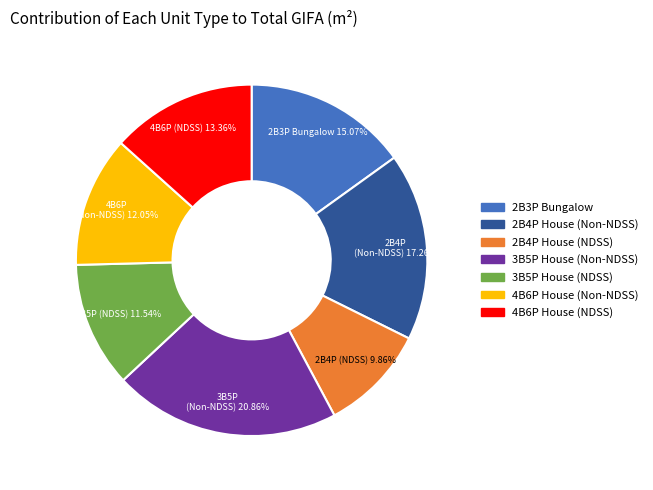

Which category has the smallest portion of the pie?

2B4P House (NDSS)